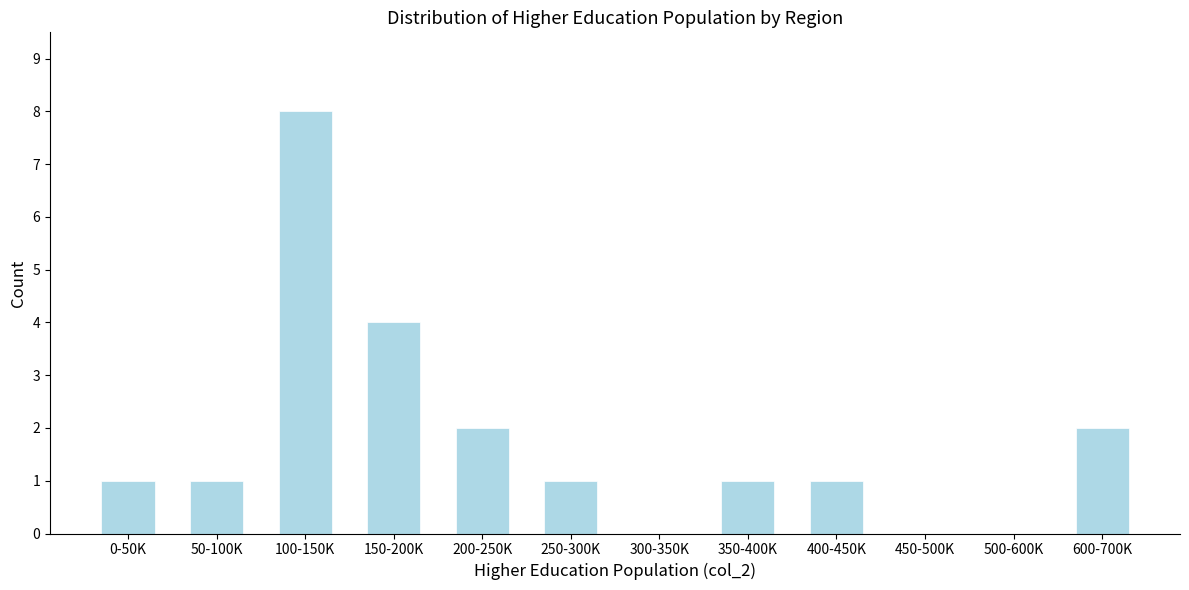

Reading left to right, list all the values displayed in this chart.

0-50K=1	50-100K=1	100-150K=8	150-200K=4	200-250K=2	250-300K=1	300-350K=0	350-400K=1	400-450K=1	450-500K=0	500-600K=0	600-700K=2